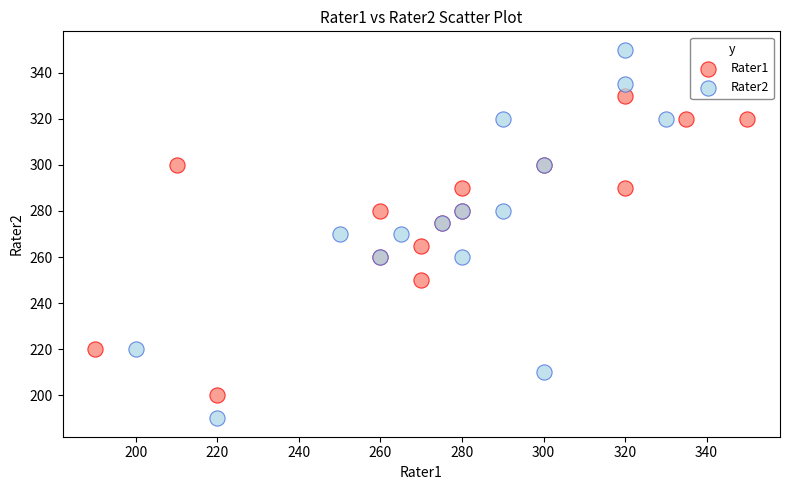

Which series reaches the maximum Y coordinate?

Rater2